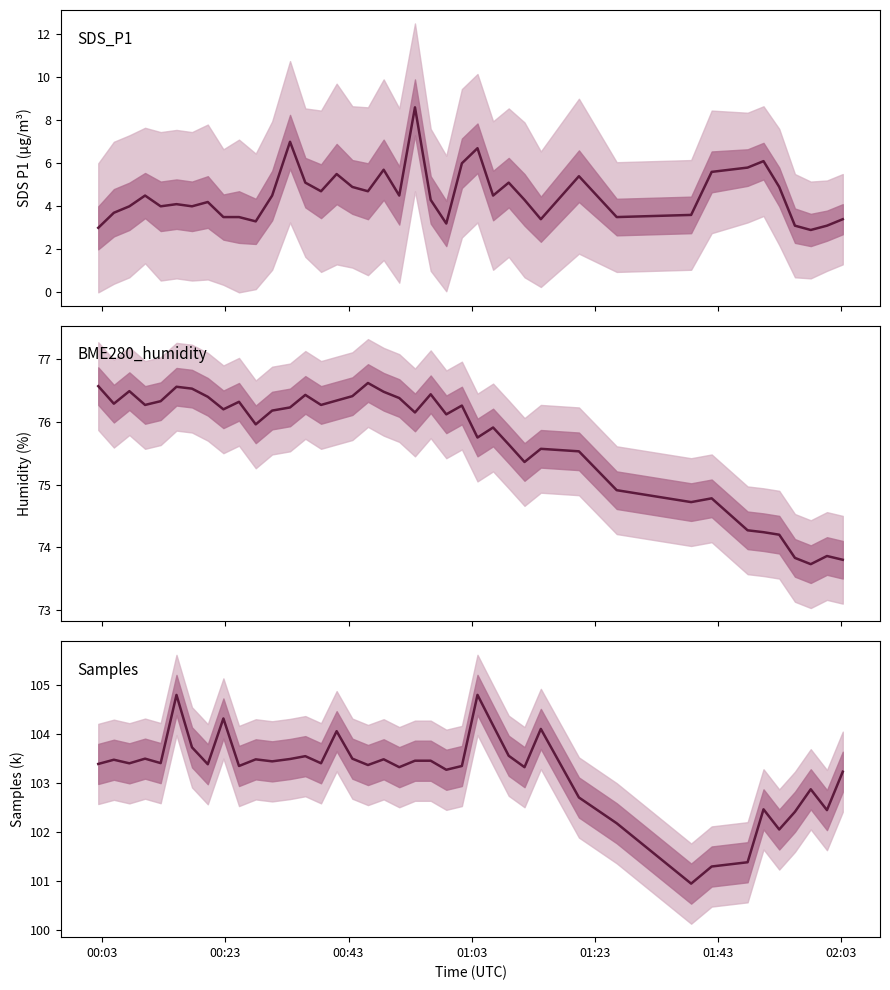

In Samples, how many points are higher than both neighbors (excluding endpoints)?

12